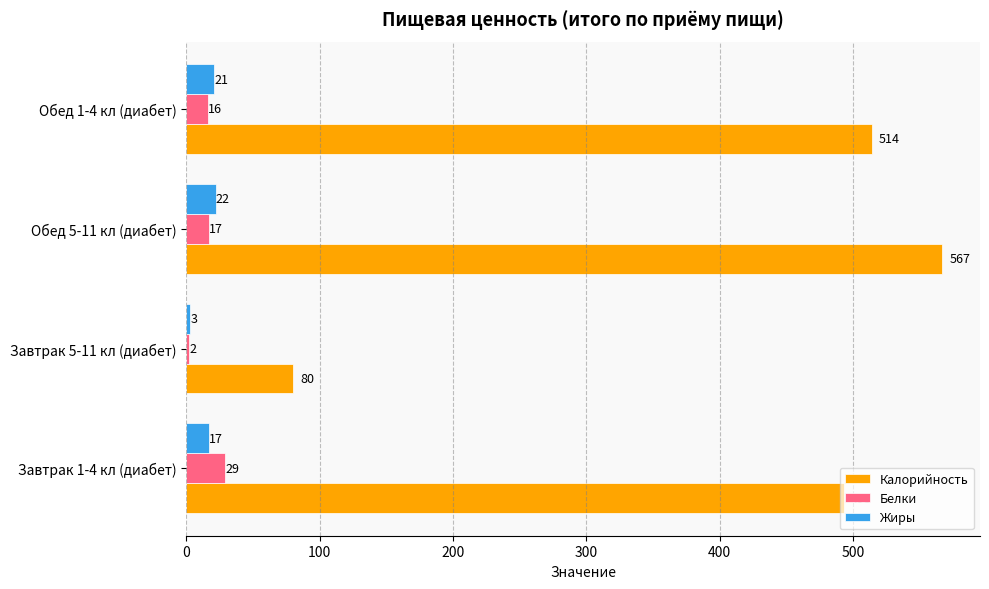

What is the difference between the highest and lowest values at Обед 5-11 кл (диабет)?

550